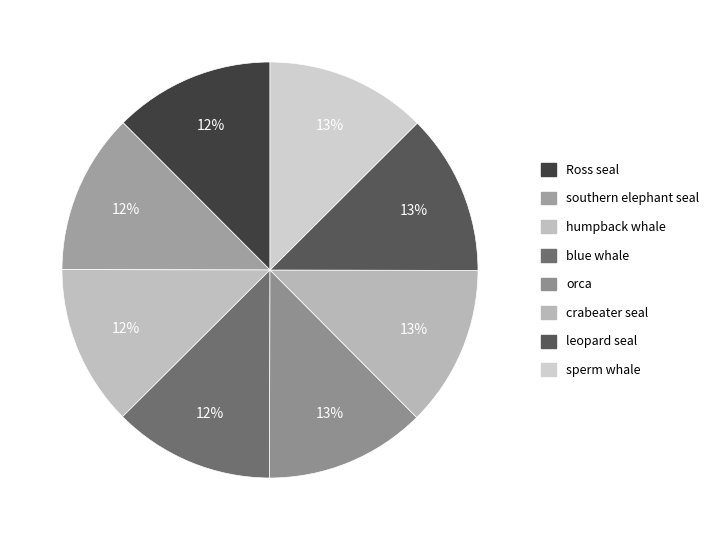

What percentage do Ross seal and humpback whale together represent?

25.0%